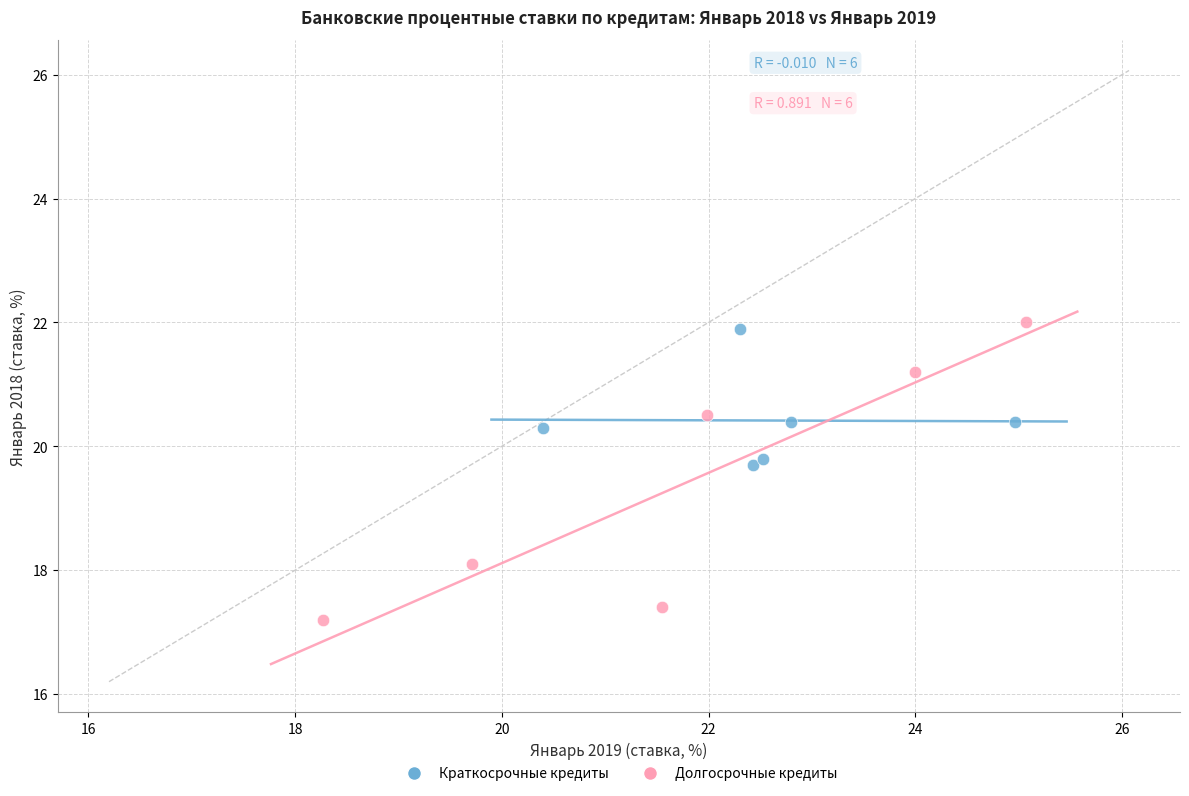

Which series contains the lowest Y value?

Долгосрочные кредиты